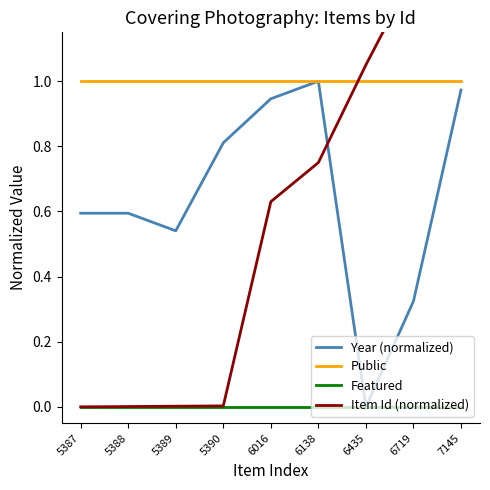

How many categories are shown in the chart?

9